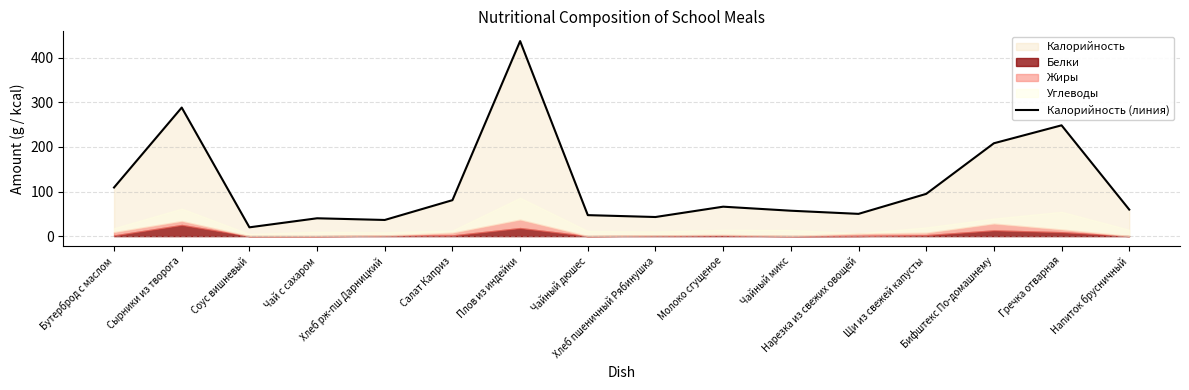

True or false: the data shows 57.0 at Чайный микс.

True